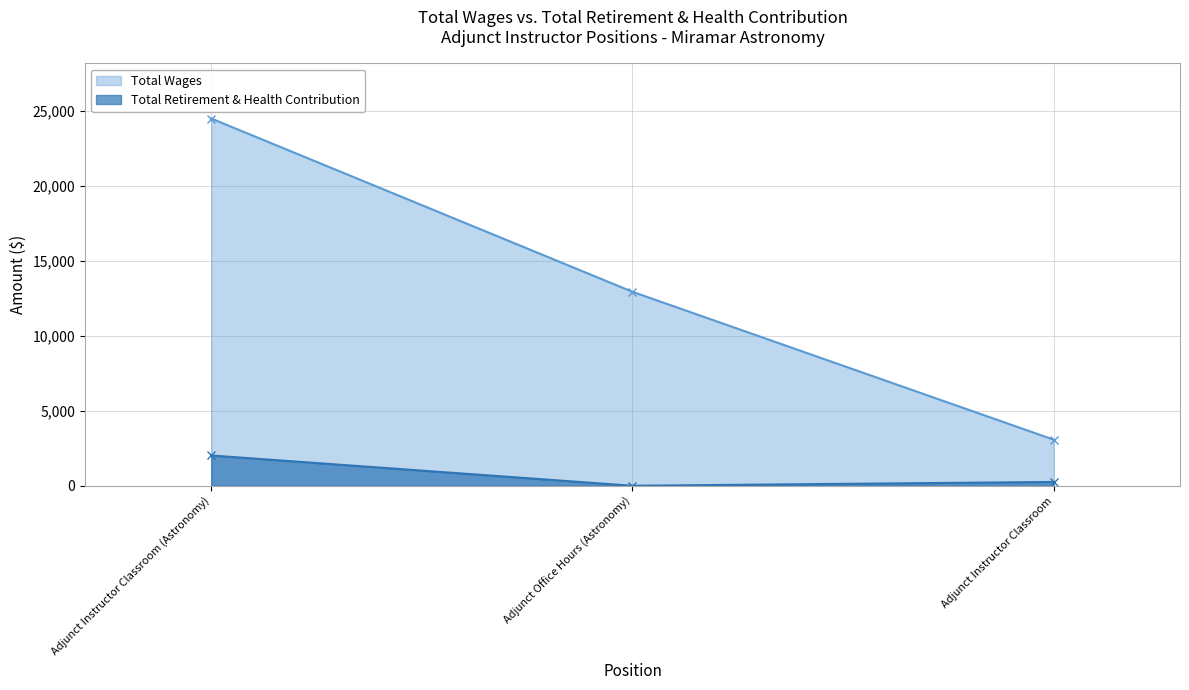

Reading right to left, what are all the values shown in this chart?

Total Wages: 3076	12941	24501
Total Retirement & Health Contribution: 254	0	2021